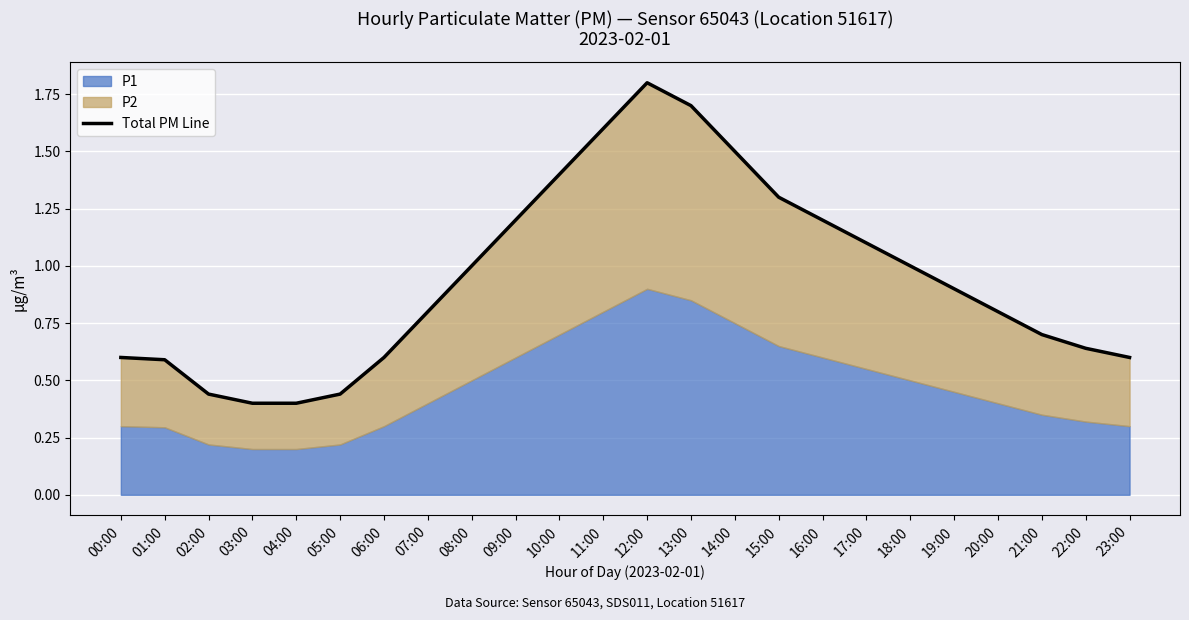

What is the difference between the maximum and minimum values?

1.4